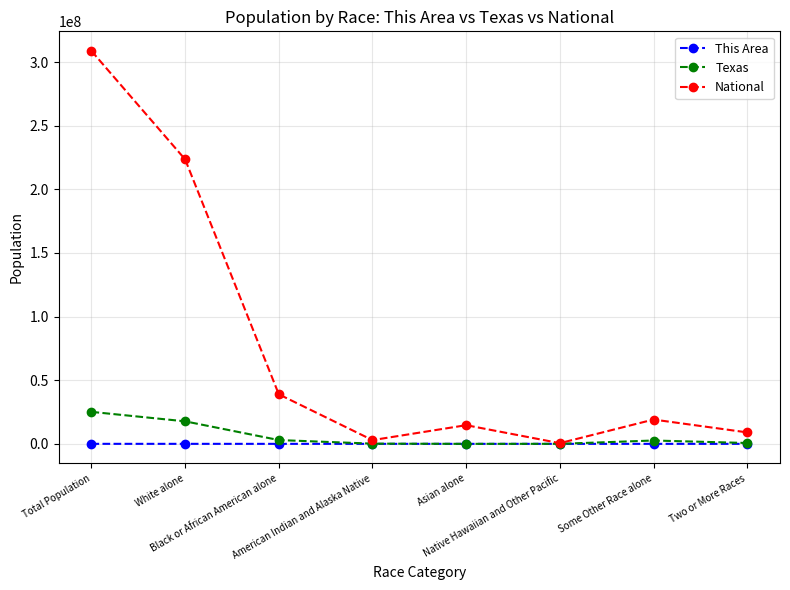

What is the greatest value displayed?

308745538